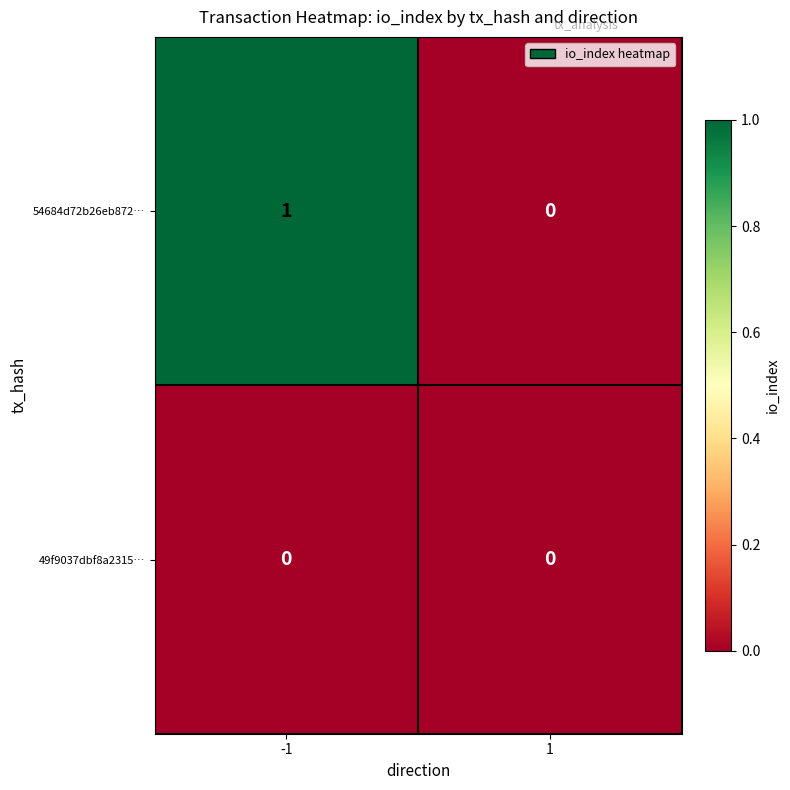

Which series has the widest spread of values?

54684d72b26eb872…